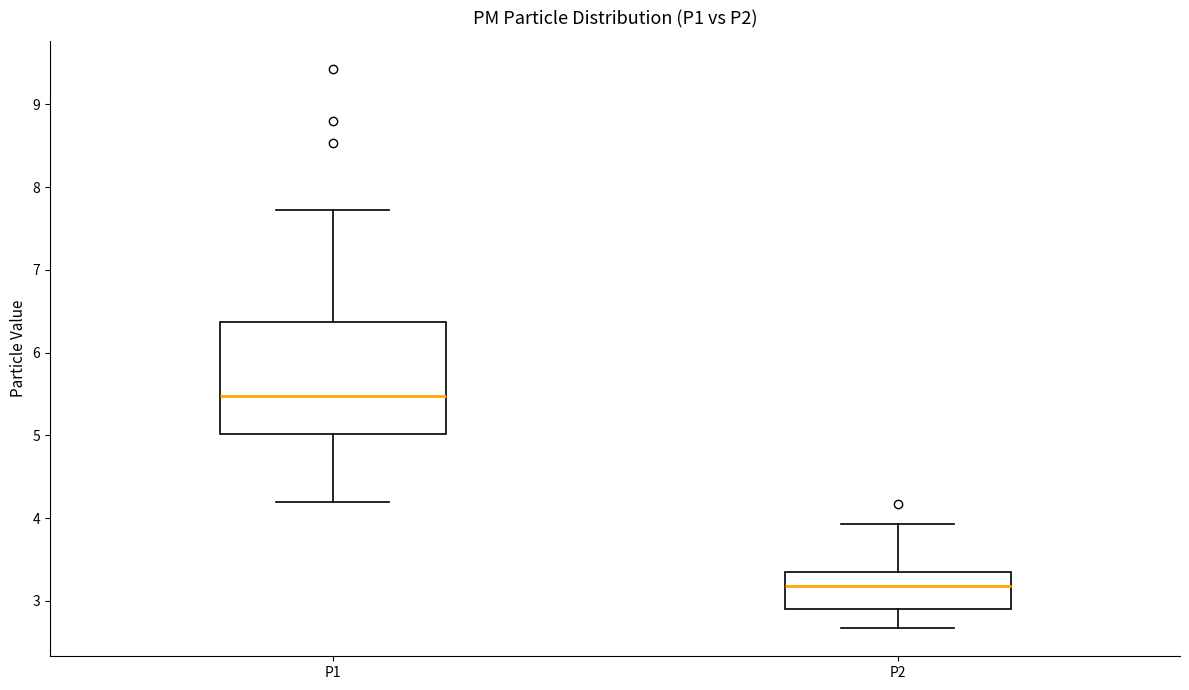

Where does the median line of the box for P2 sit on the y-axis? The values are not printed on the chart, so give them approximately, as read against the axis.

3.2